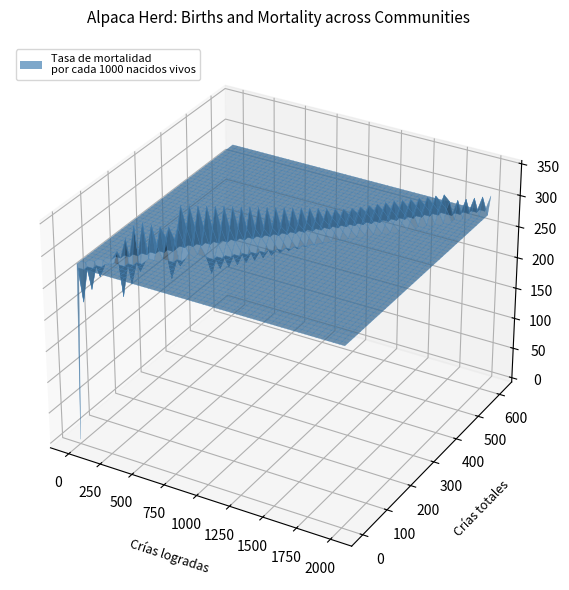

Reading left to right, transcribe all the data shown in this chart.

Número de crías logradas total del hato alpaquero: 0.0	616.0	10.0	1042.0	1162.0	964.0	1614.0	194.0	1426.0	2008.0	758.0	1305.0	10.0	1430.0
Número de crías total del Hato alpaquero: 0.0	178.0	5.0	285.0	345.0	247.0	516.0	69.0	396.0	613.0	190.0	350.0	2.0	440.0
Tasa de mortalidad por cada 1000 nacidos vivos: 0.0	289.0	500.0	273.5	296.9	256.2	319.7	355.7	277.7	305.3	250.7	268.2	200.0	307.7